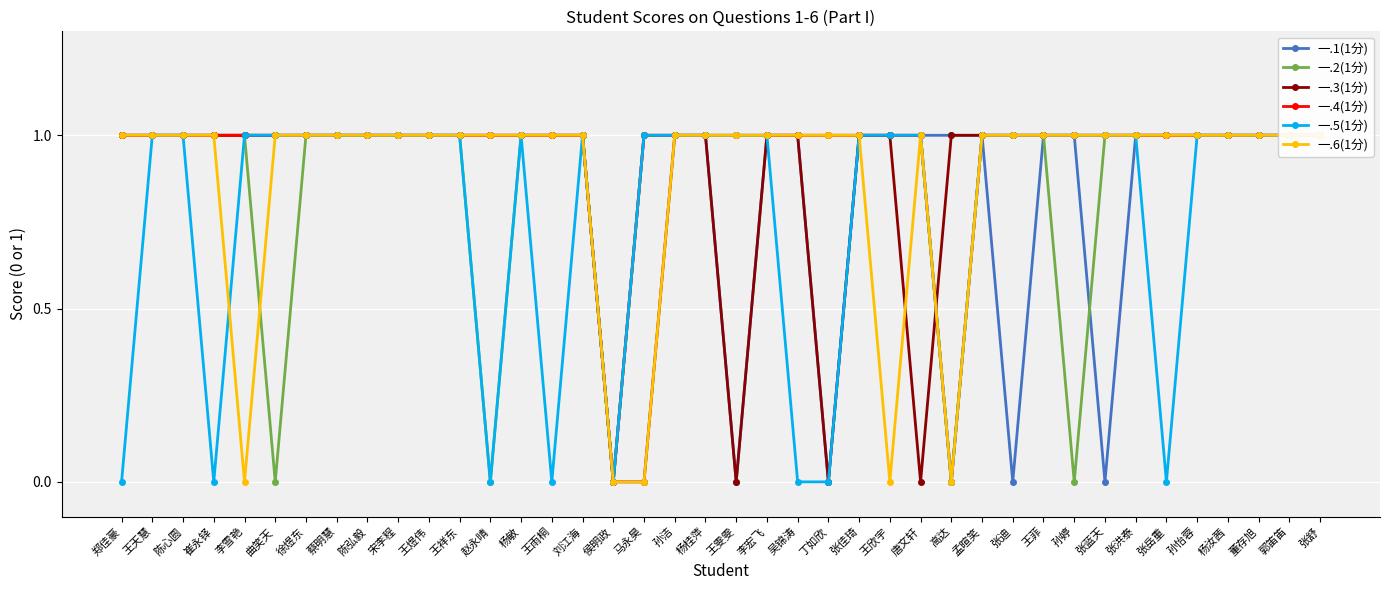

The 一.5(1分) series shows 0 at 王雨桐. True or false?

True